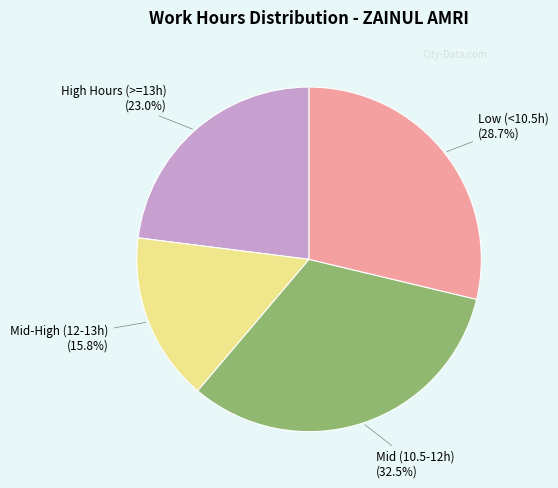

Is there a majority slice in this chart?

No